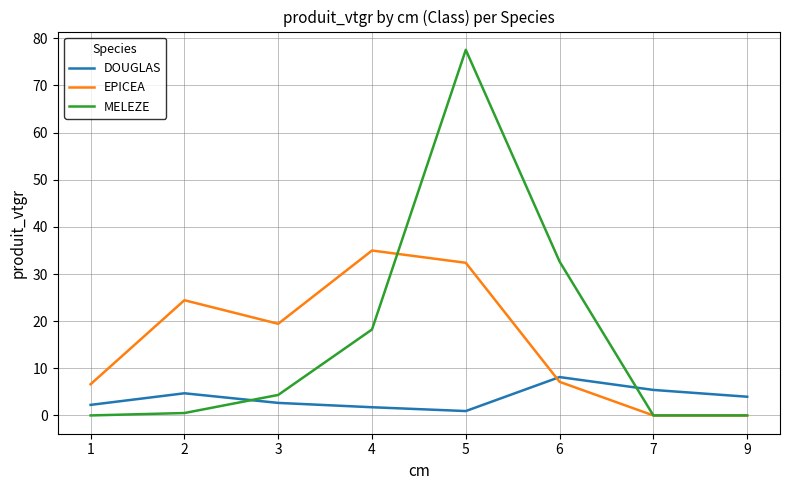

Between 1 and 6, which series saw the biggest shift?

MELEZE